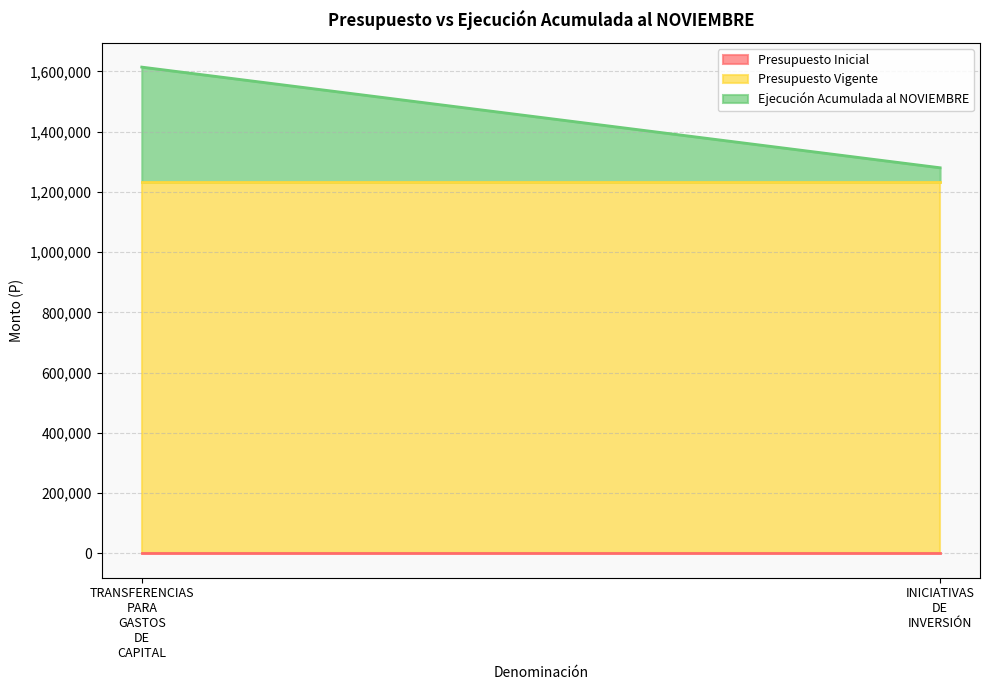

Which series has the largest total across all categories?

Presupuesto Vigente